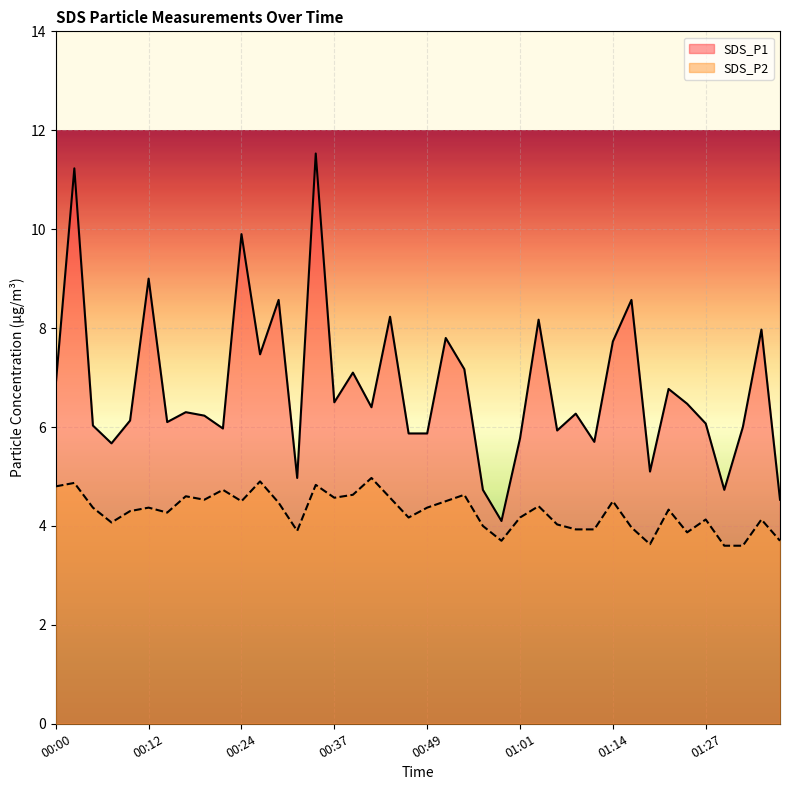

Which has a higher value, 00:37 or 00:49?

00:37